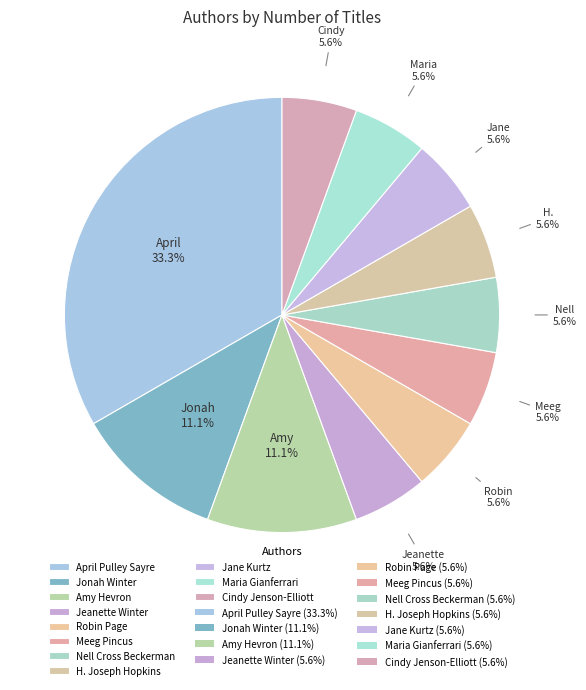

How many slices are in this pie chart?

11